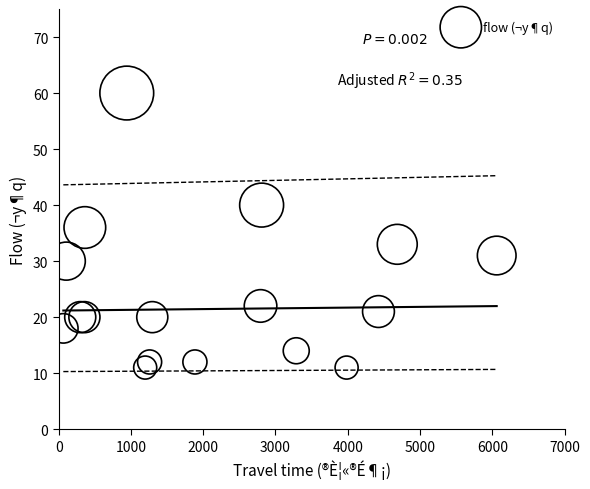

What Y value in the scatter plot is closest to 35?

36